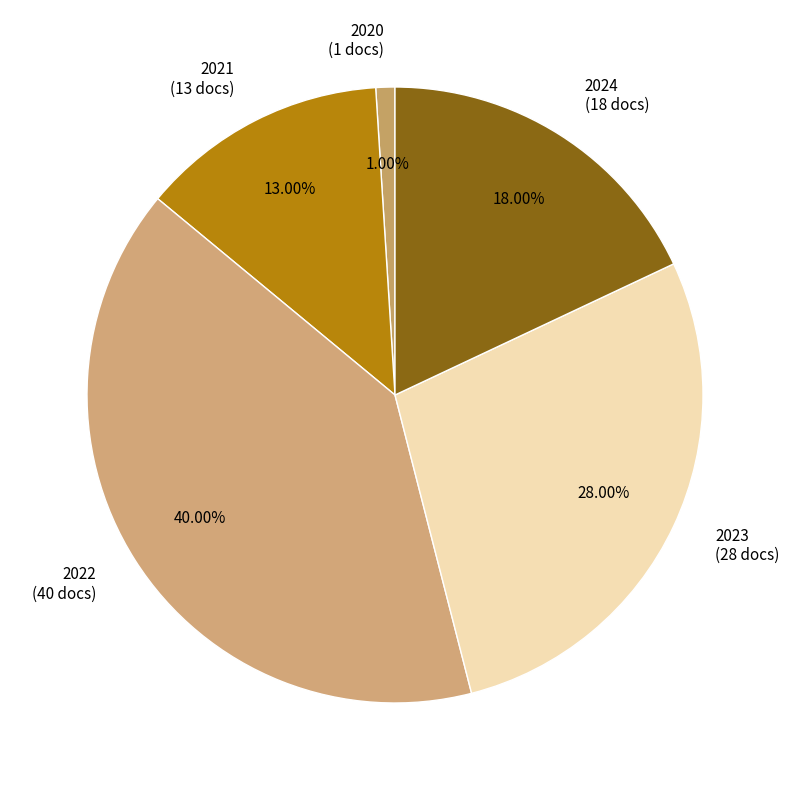

To the nearest percent, what portion does 2024 represent?

18%